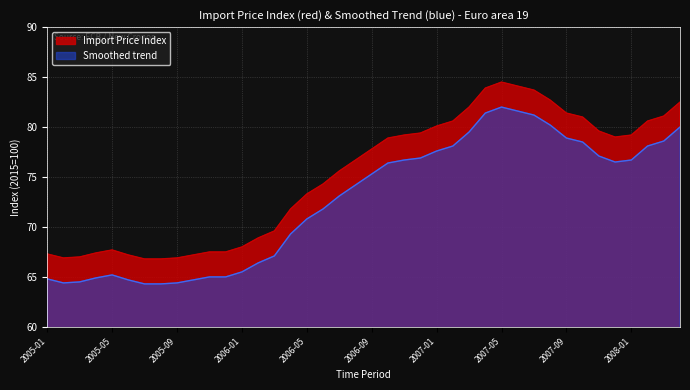

How many categories are shown in the chart?

40